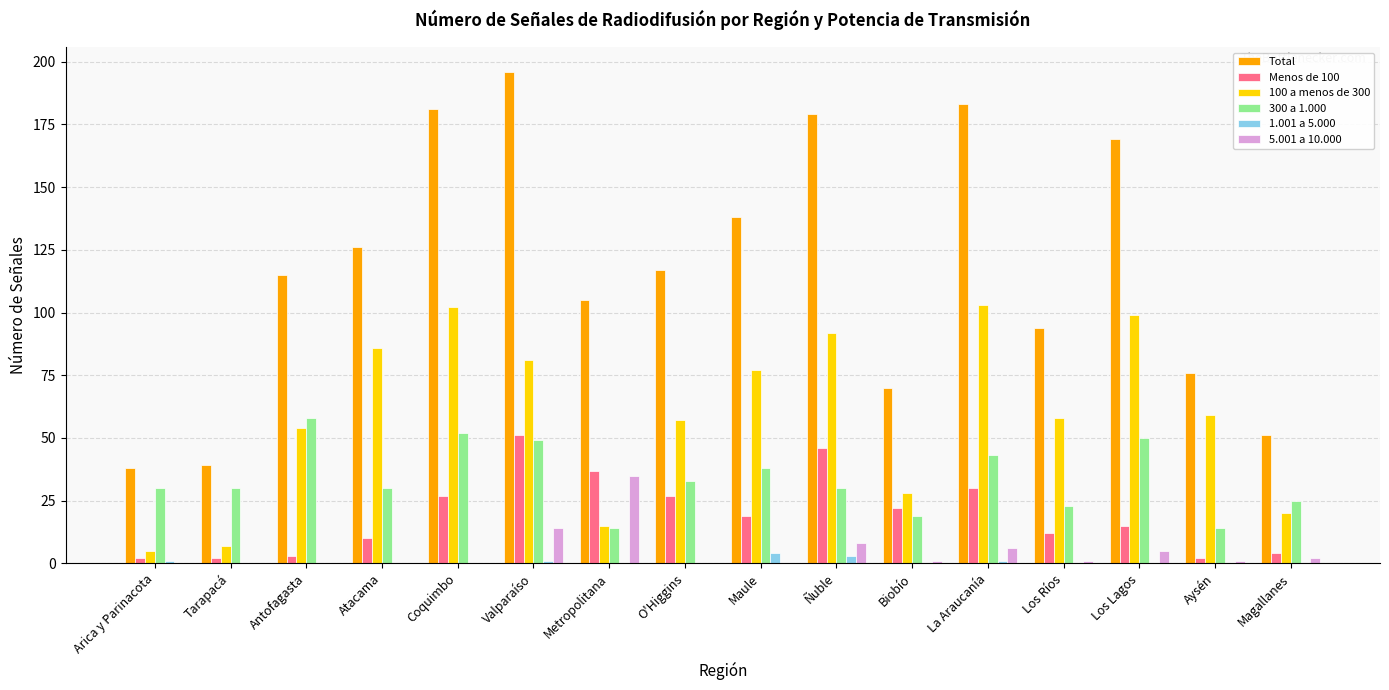

Reading left to right, what are all the values shown in this chart?

Total: 38	39	115	126	181	196	105	117	138	179	70	183	94	169	76	51
Menos de 100: 2	2	3	10	27	51	37	27	19	46	22	30	12	15	2	4
100 a menos de 300: 5	7	54	86	102	81	15	57	77	92	28	103	58	99	59	20
300 a 1.000: 30	30	58	30	52	49	14	33	38	30	19	43	23	50	14	25
1.001 a 5.000: 1	0	0	0	0	1	0	0	4	3	0	1	0	0	0	0
5.001 a 10.000: 0	0	0	0	0	14	35	0	0	8	1	6	1	5	1	2